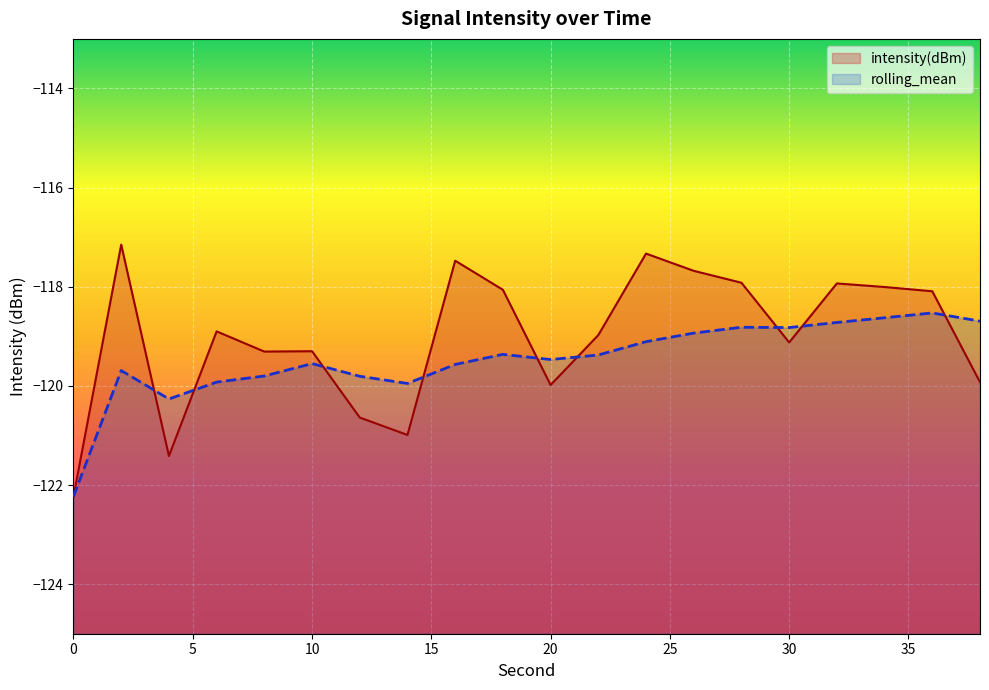

Which series has the widest spread of values?

intensity(dBm)